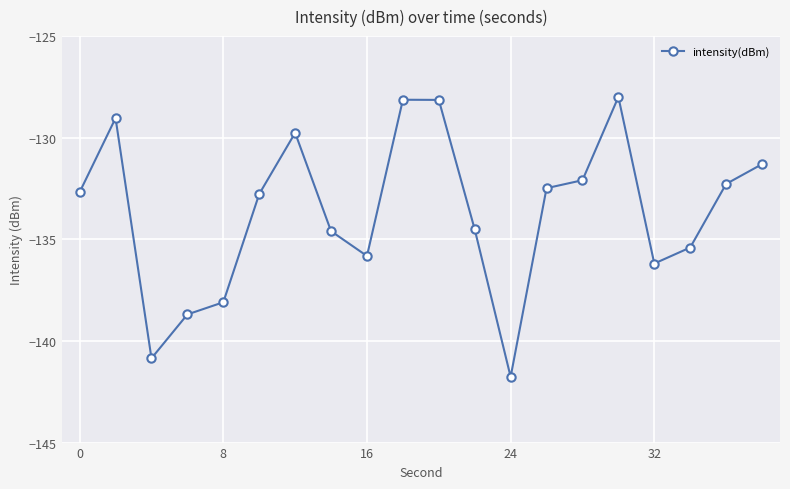

What is the greatest value displayed?

-128.0